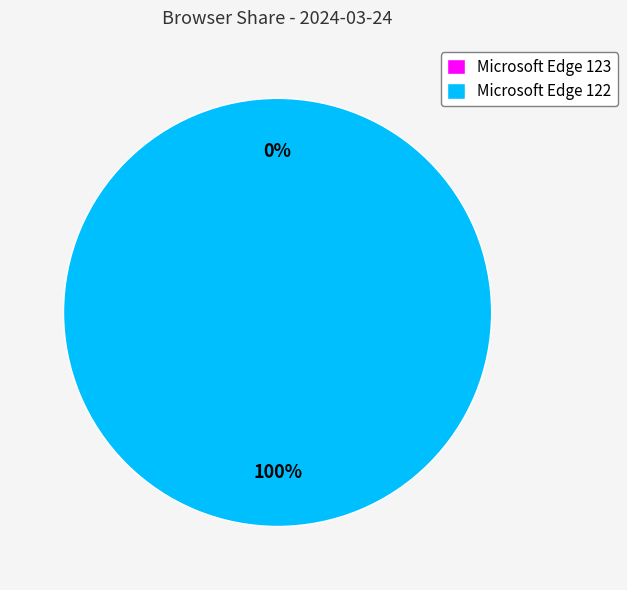

How many slices are in this pie chart?

2